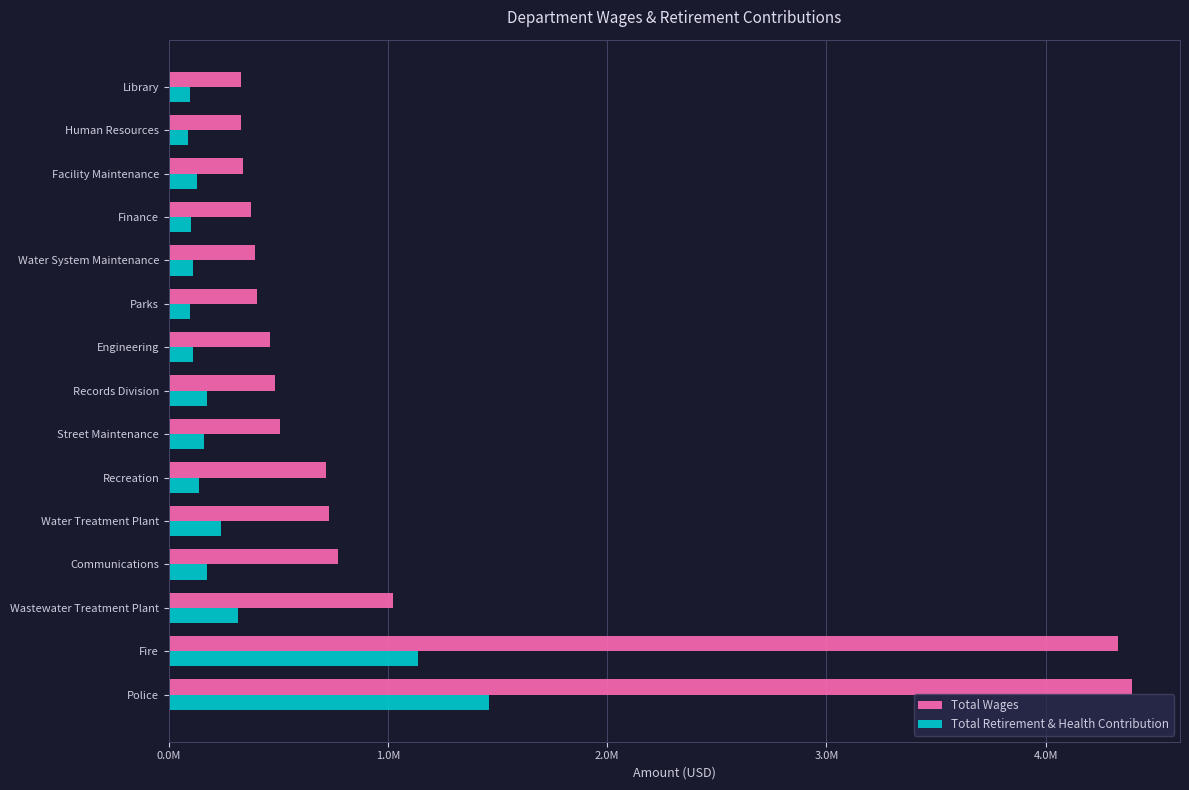

What are all the series names shown in the legend?

Total Wages, Total Retirement & Health Contribution